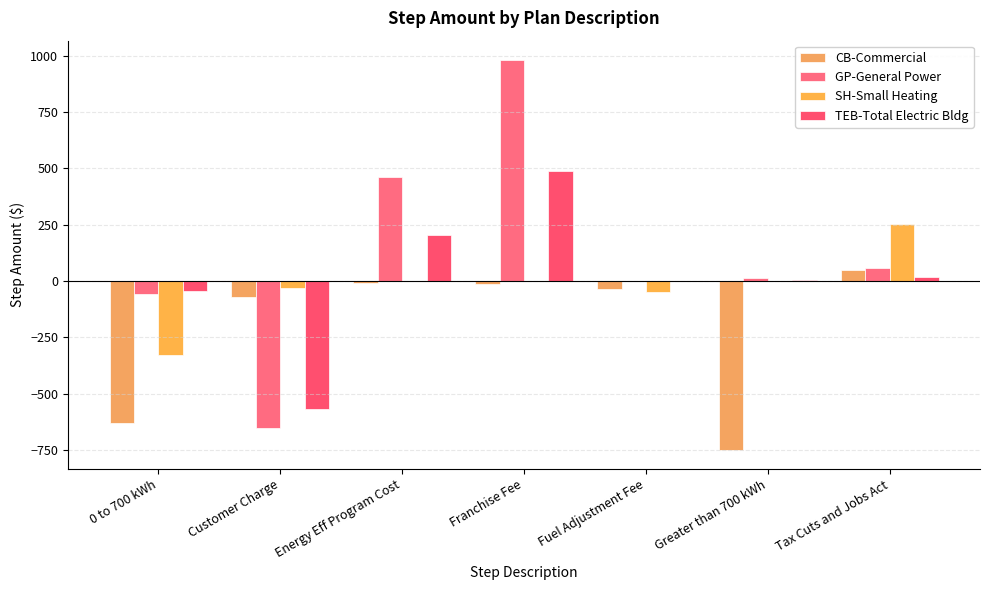

Is the value of SH-Small Heating at Fuel Adjustment Fee greater than the value of CB-Commercial at Energy Eff Program Cost?

No